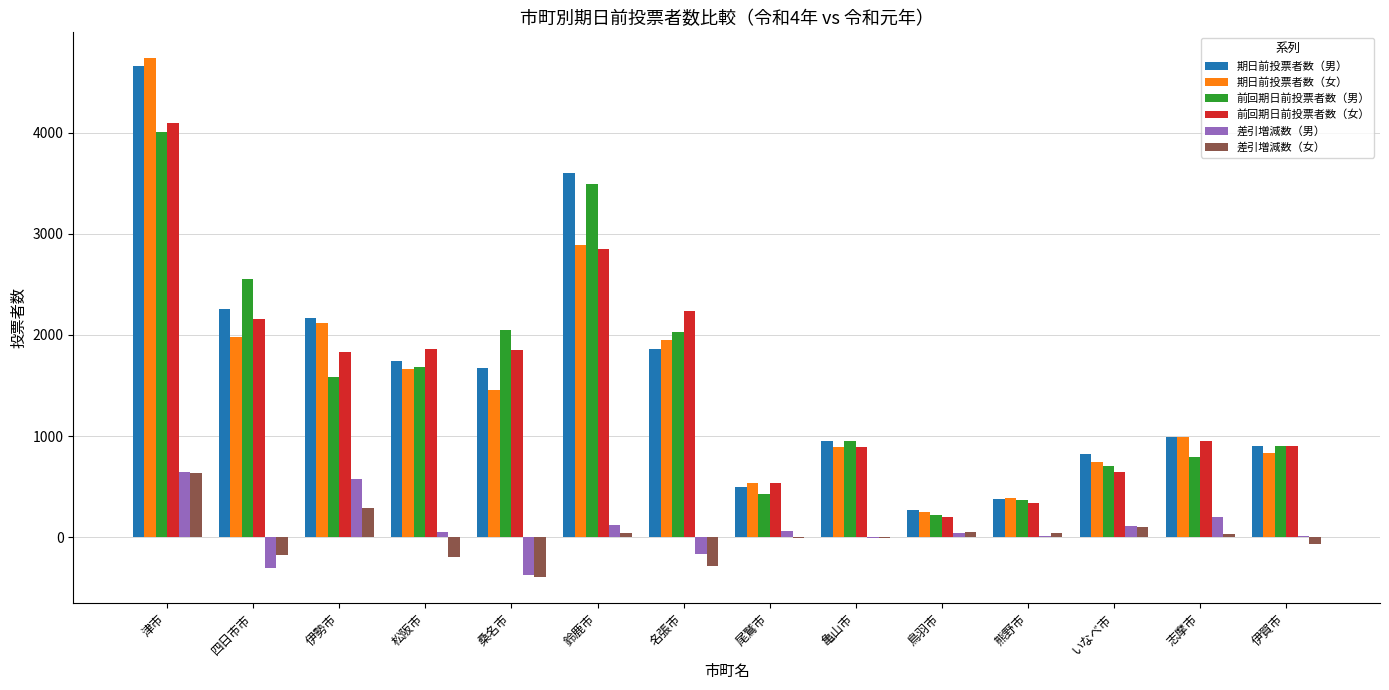

The value of 前回期日前投票者数（男） at 亀山市 is 280. True or false?

False